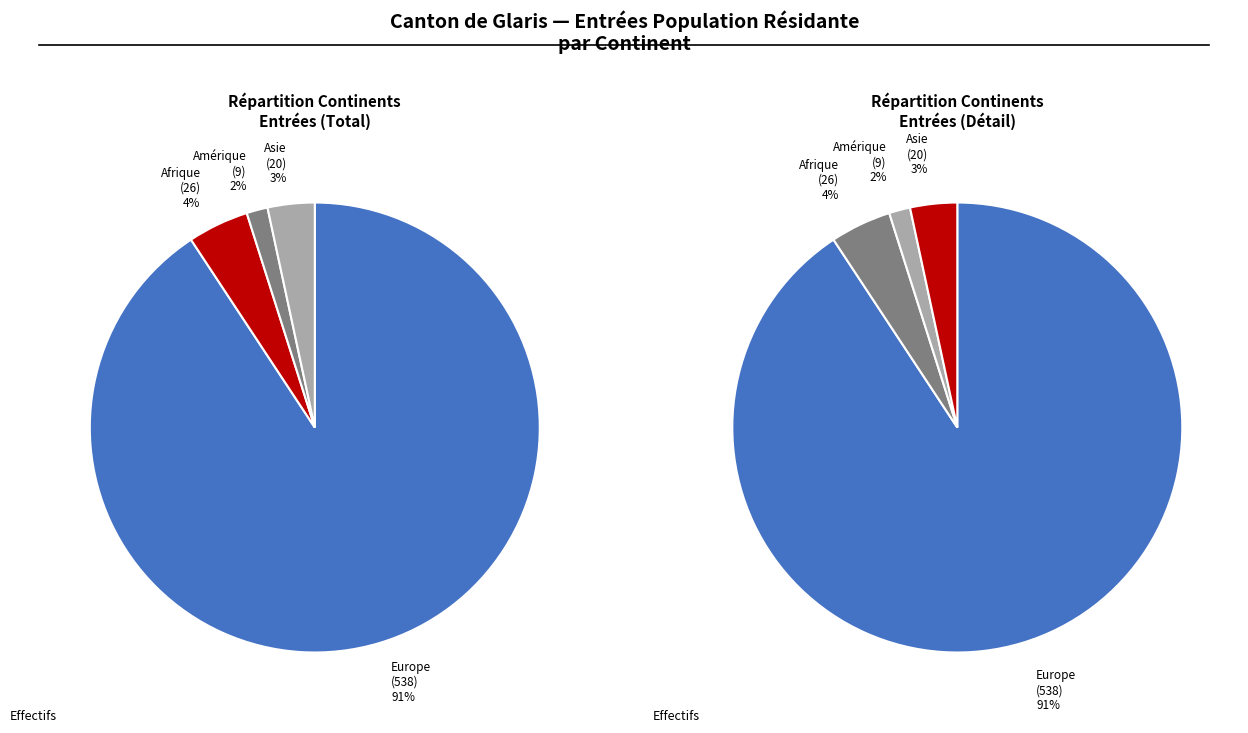

The Asie slice represents 1% of the pie. True or false?

False